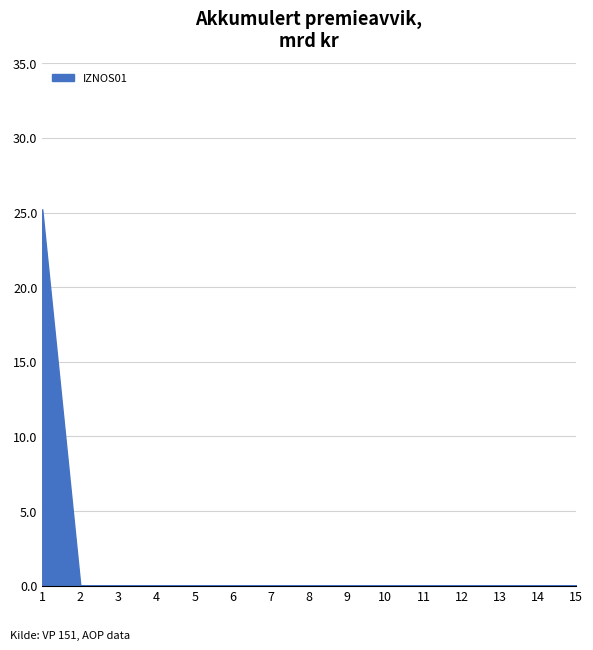

What is the change in value from 1 to 14?

-25.2